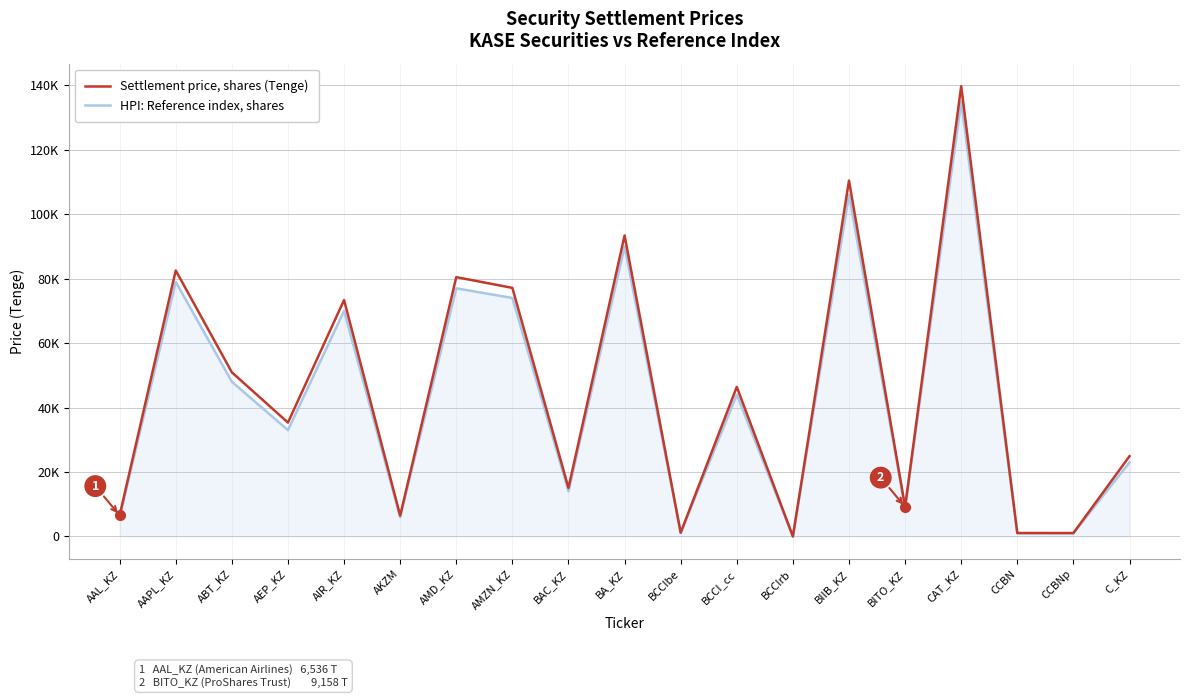

At which category does the chart reach its peak across all series?

CAT_KZ